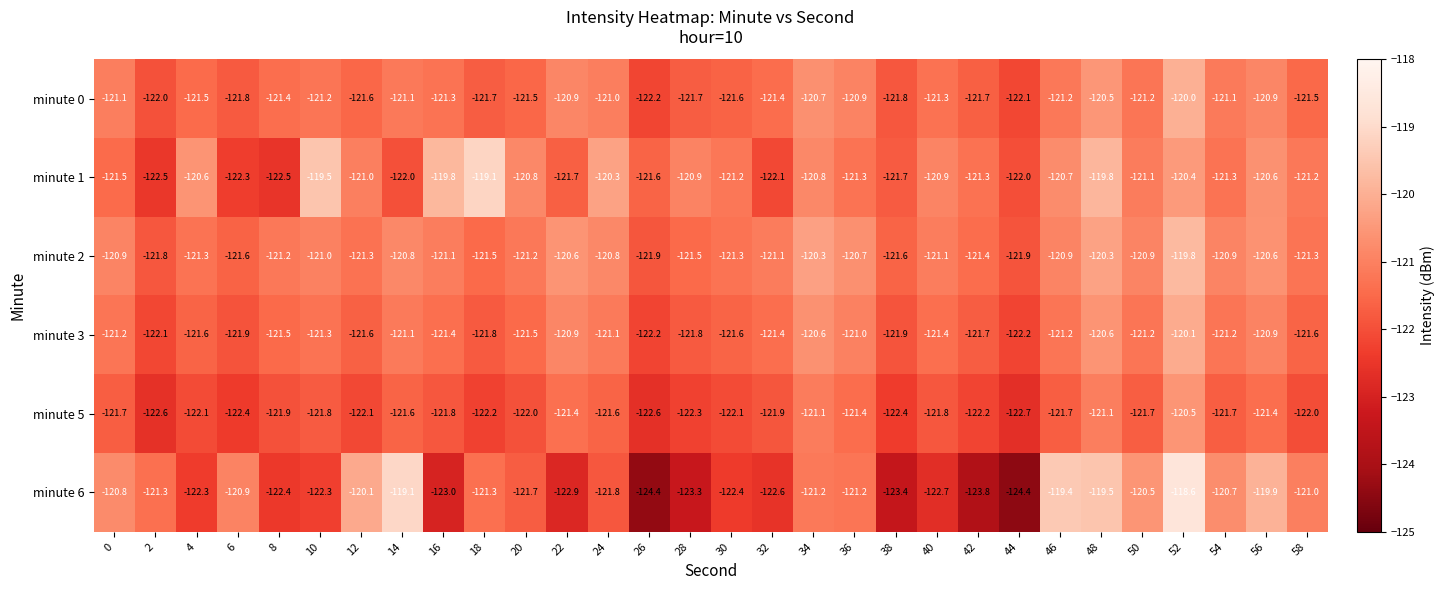

At how many categories does at least one series exceed -123?

30